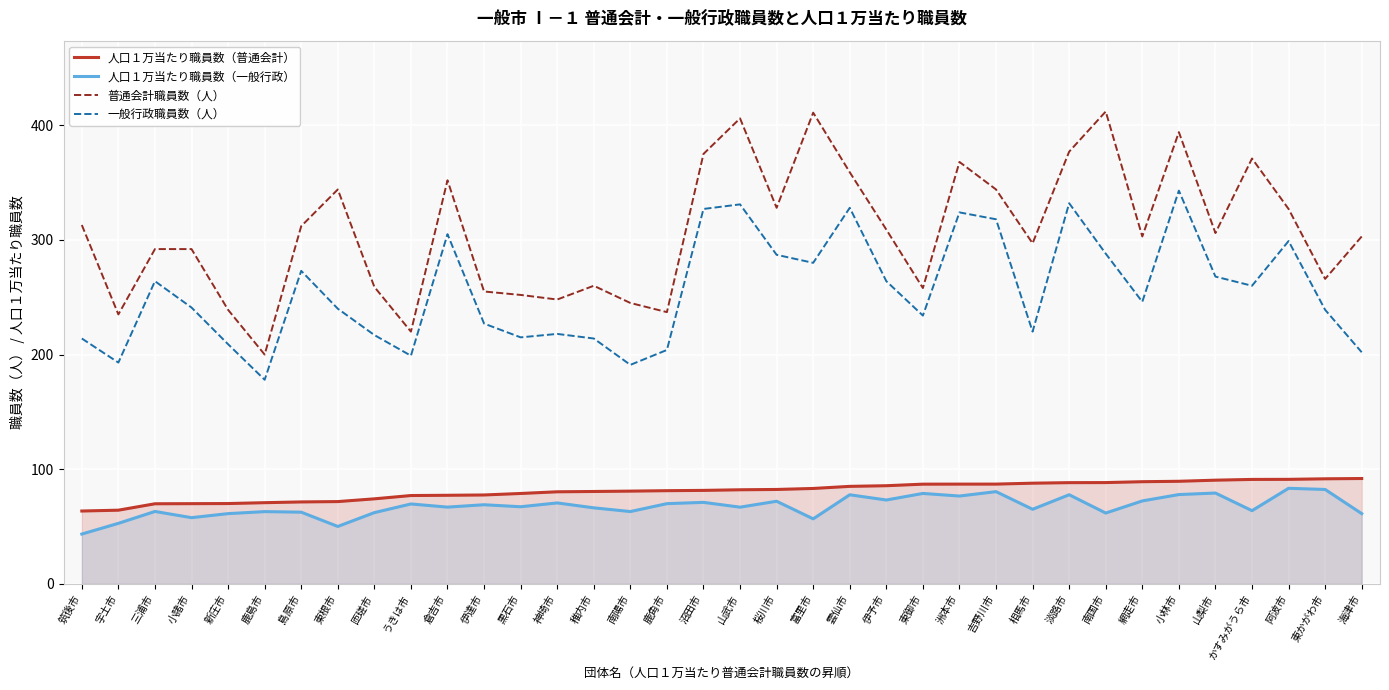

At which category is the sum across all series the highest?

小林市